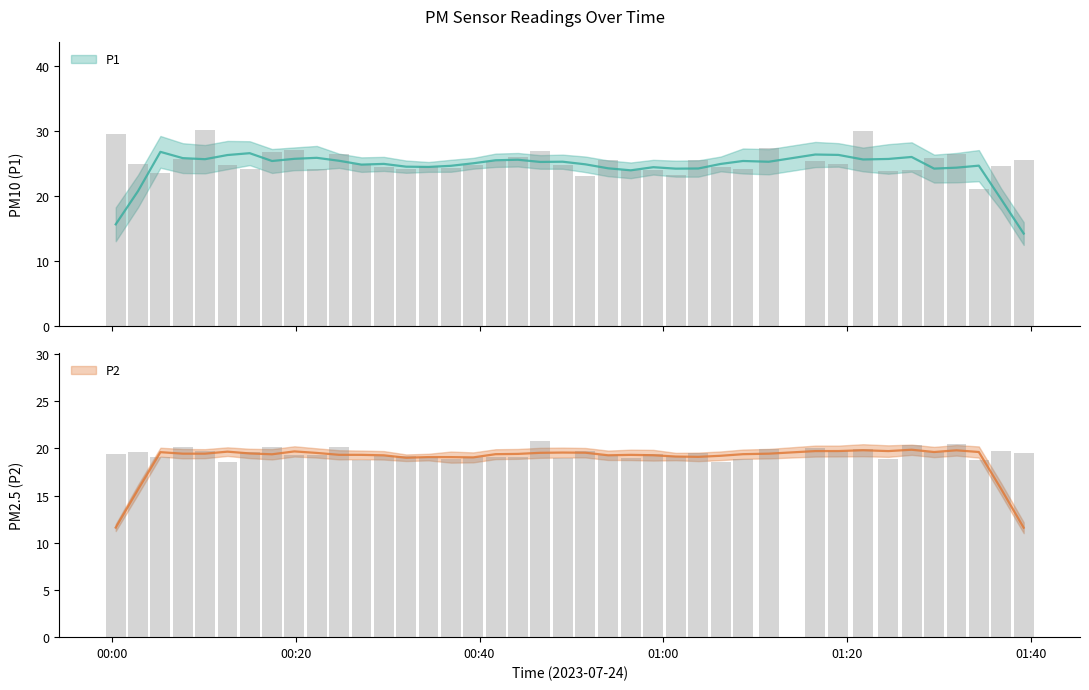

Which series has the widest spread of values?

P1